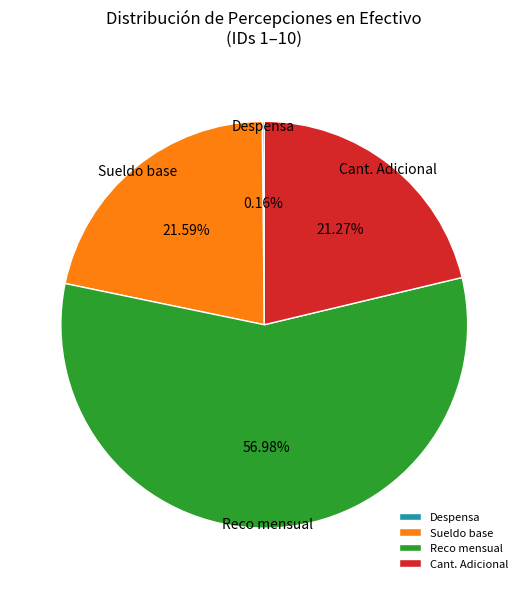

Do Cant. Adicional and Reco mensual together represent more than half of the pie?

Yes